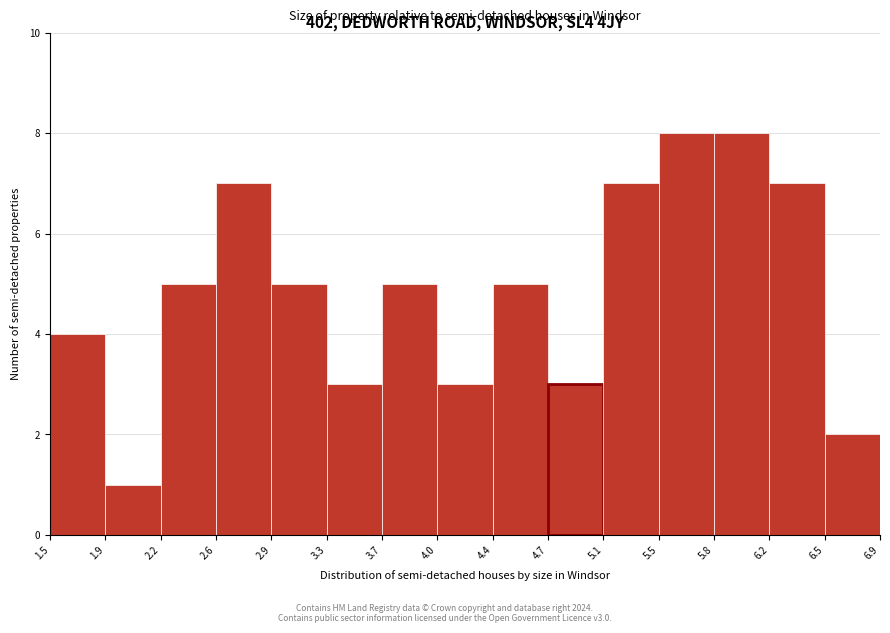

Reading left to right, transcribe this chart: for each bar, give the range it covers on the x-axis and its height. The values are not printed on the chart, so give them approximately, as read against the axis.

1.5 to 1.9: 4
1.9 to 2.2: 1
2.2 to 2.6: 5
2.6 to 2.9: 7
2.9 to 3.3: 5
3.3 to 3.7: 3
3.7 to 4.0: 5
4.0 to 4.4: 3
4.4 to 4.7: 5
4.7 to 5.1: 3
5.1 to 5.5: 7
5.5 to 5.8: 8
5.8 to 6.2: 8
6.2 to 6.5: 7
6.5 to 6.9: 2